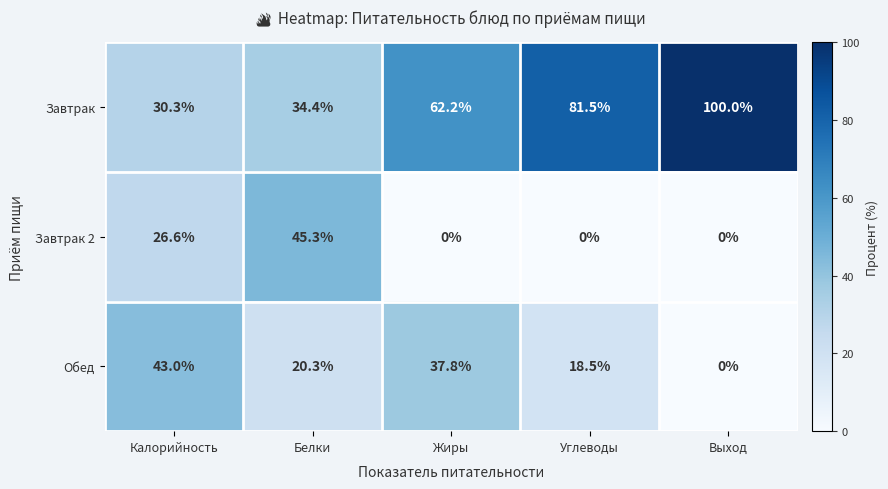

Which category has the highest value in the Завтрак series?

Выход